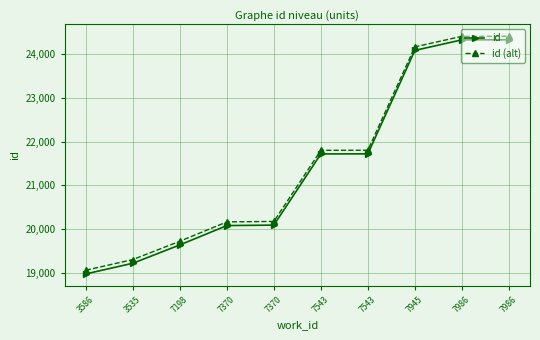

What is the maximum value shown in the chart?

24408.5